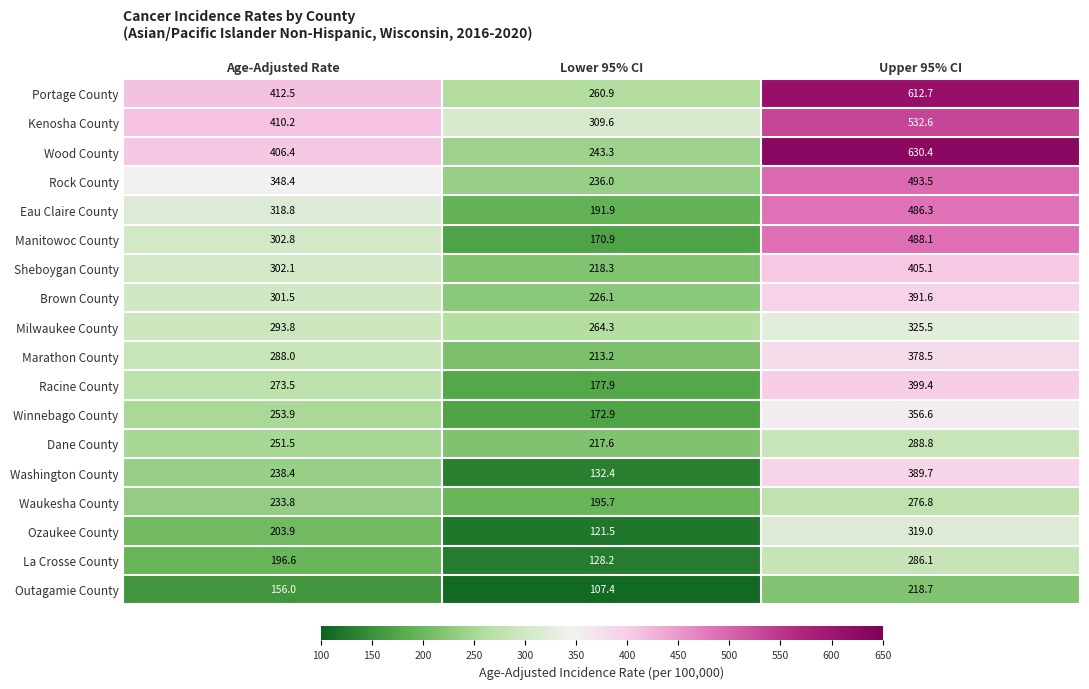

What is the sum of all Rock County values?

1077.9